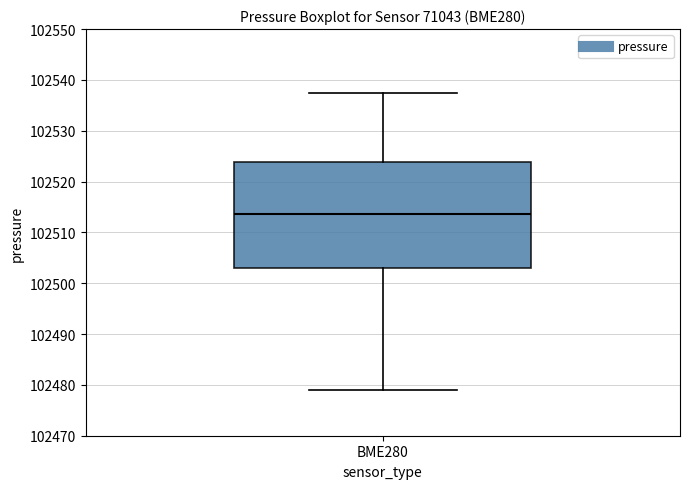

Transcribe this box plot: give where the median line is, the range the box spans, and where the two whiskers end, as read against the y-axis. The values are not printed on the chart, so give them approximately, as read against the axis.

median 102514, box 102503 to 102524, whiskers 102479 to 102537